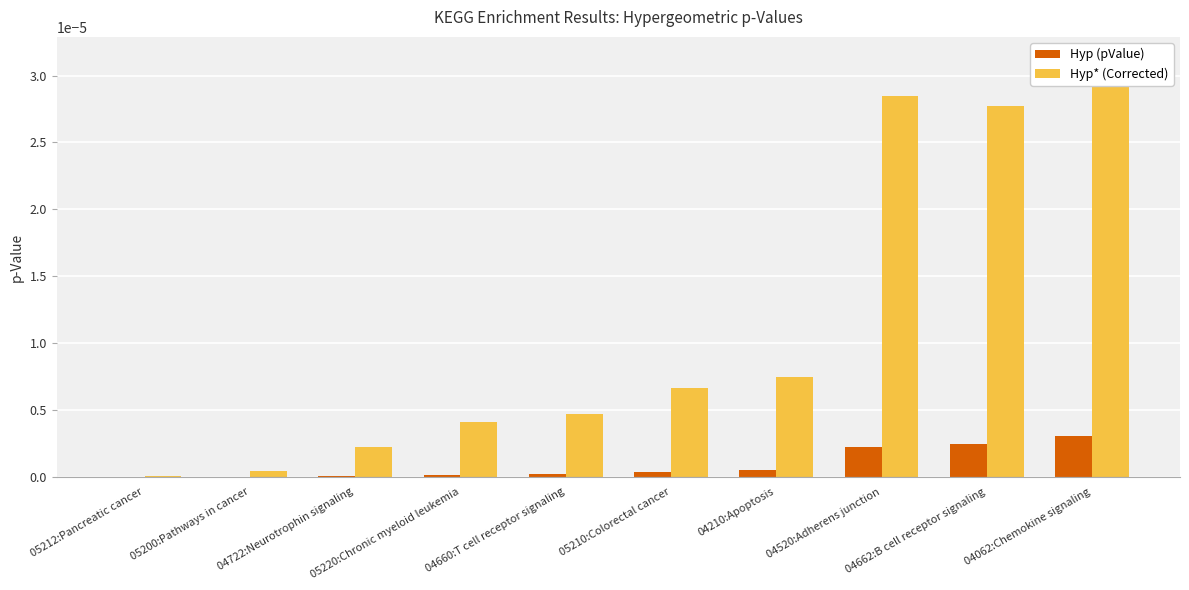

At which label does Hyp (pValue) reach its peak?

04062:Chemokine signaling